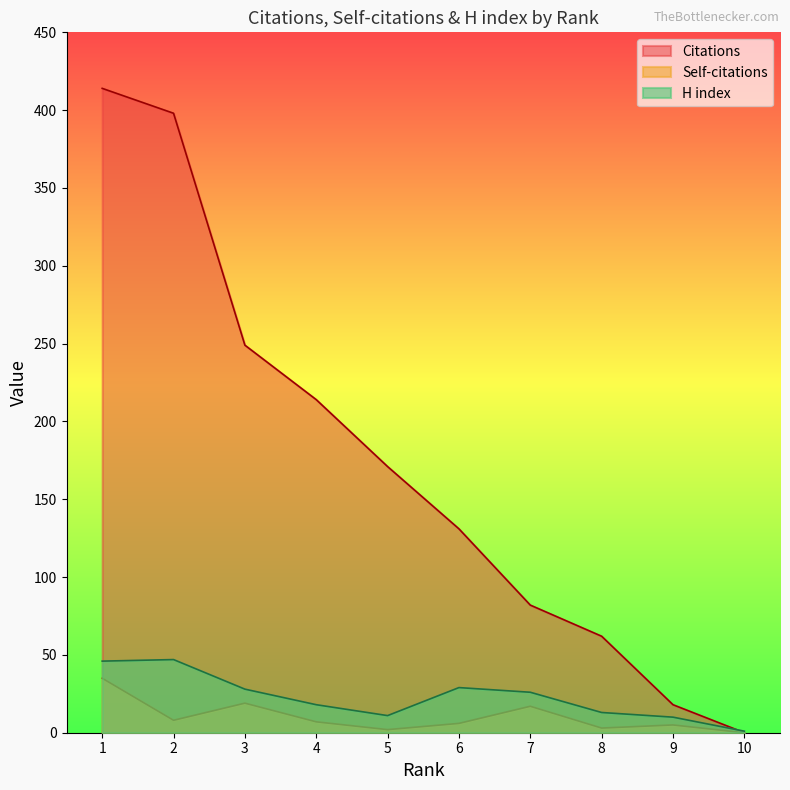

Is the value of Citations at 10 greater than the value of H index at 3?

No